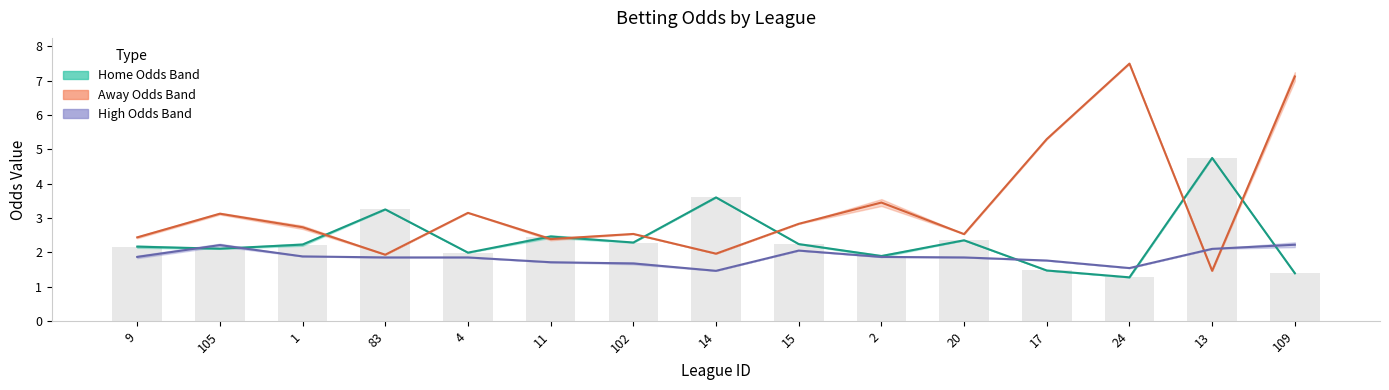

Is the value of last_home at 9 greater than the value of first_high at 102?

Yes